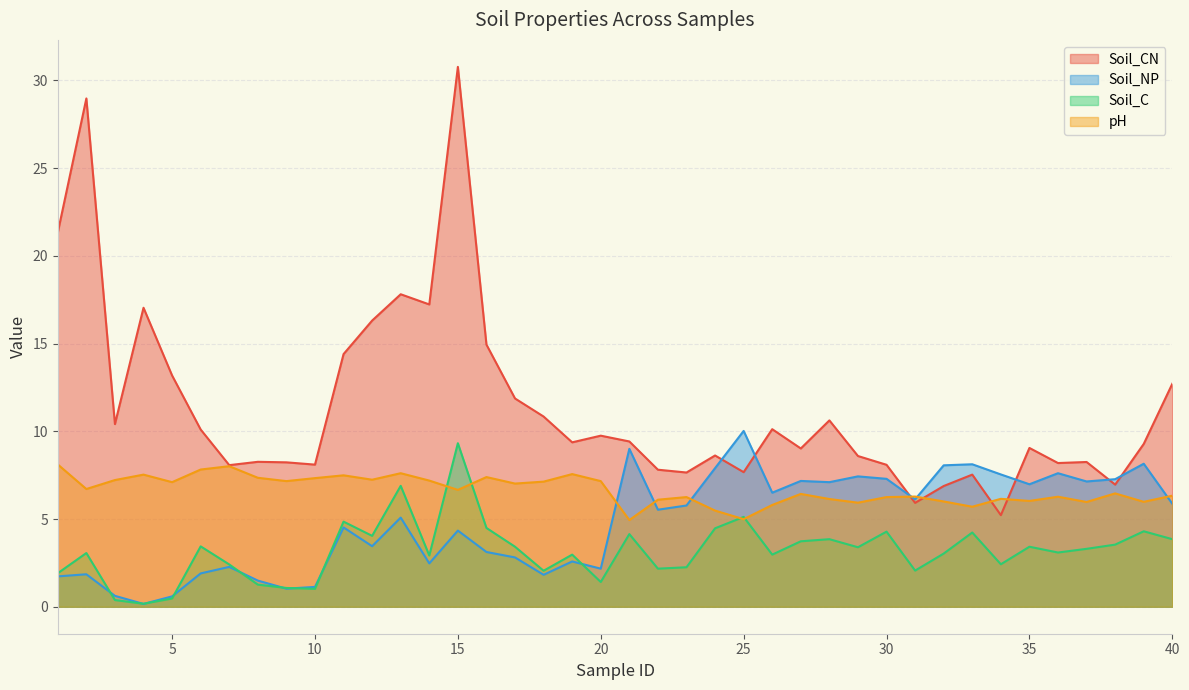

List the labels in order of Soil_CN value, largest first.

15, 2, 1, 13, 14, 4, 12, 16, 11, 5, 40, 17, 18, 28, 3, 26, 6, 20, 21, 19, 39, 35, 27, 24, 29, 8, 37, 9, 36, 10, 30, 7, 22, 25, 23, 33, 38, 32, 31, 34